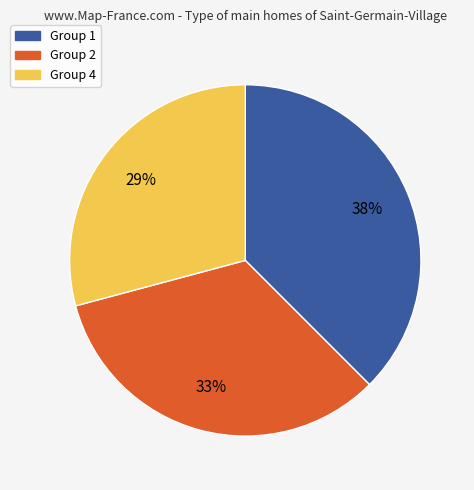

How many slices are in this pie chart?

3